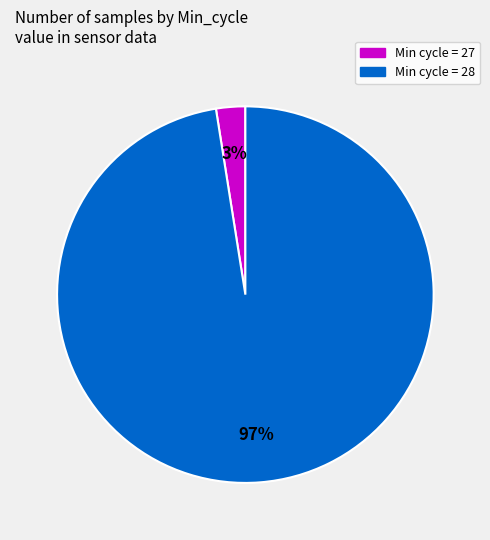

Does any single category account for the majority?

Yes